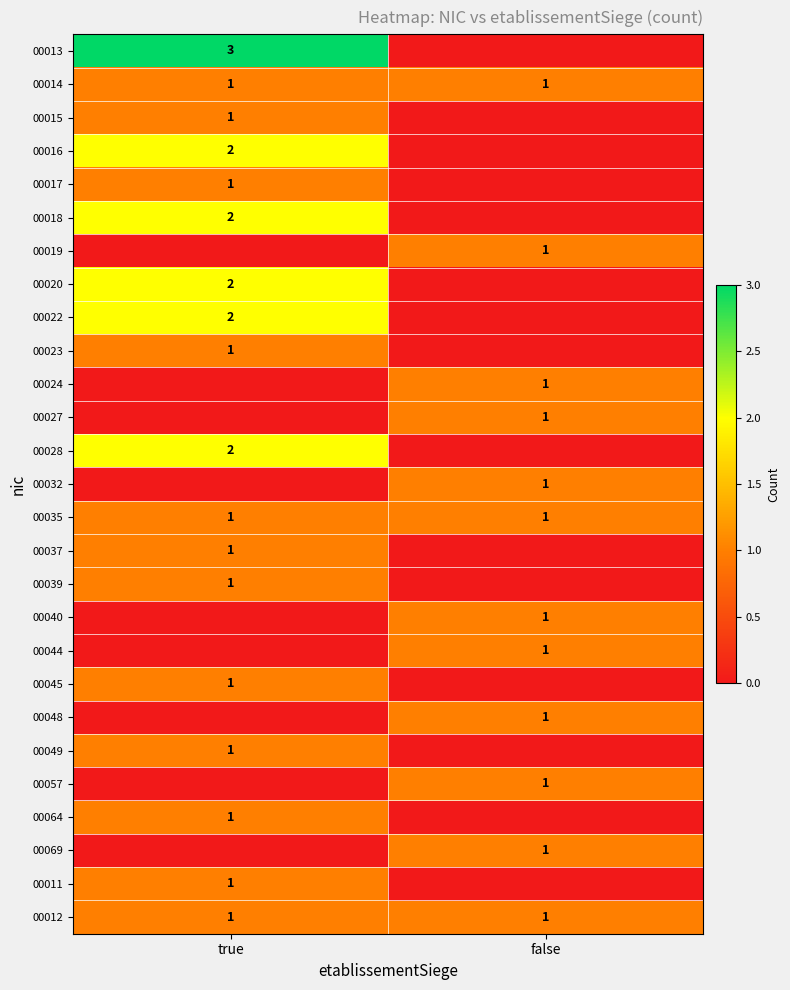

The value of 00023 at true is 1. True or false?

True